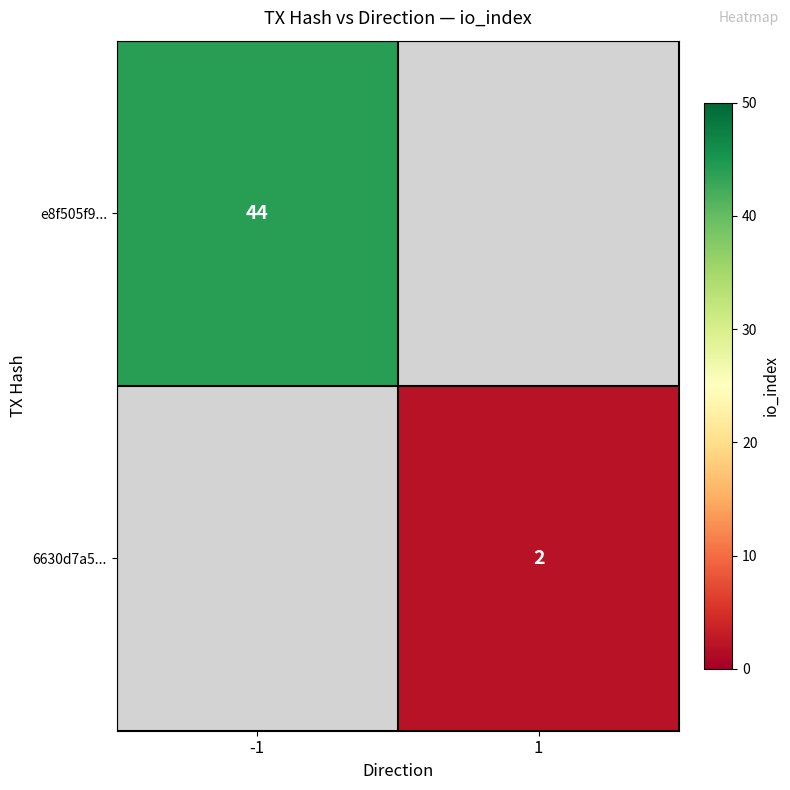

True or false: e8f505f9... has a value of 29 at -1.

False